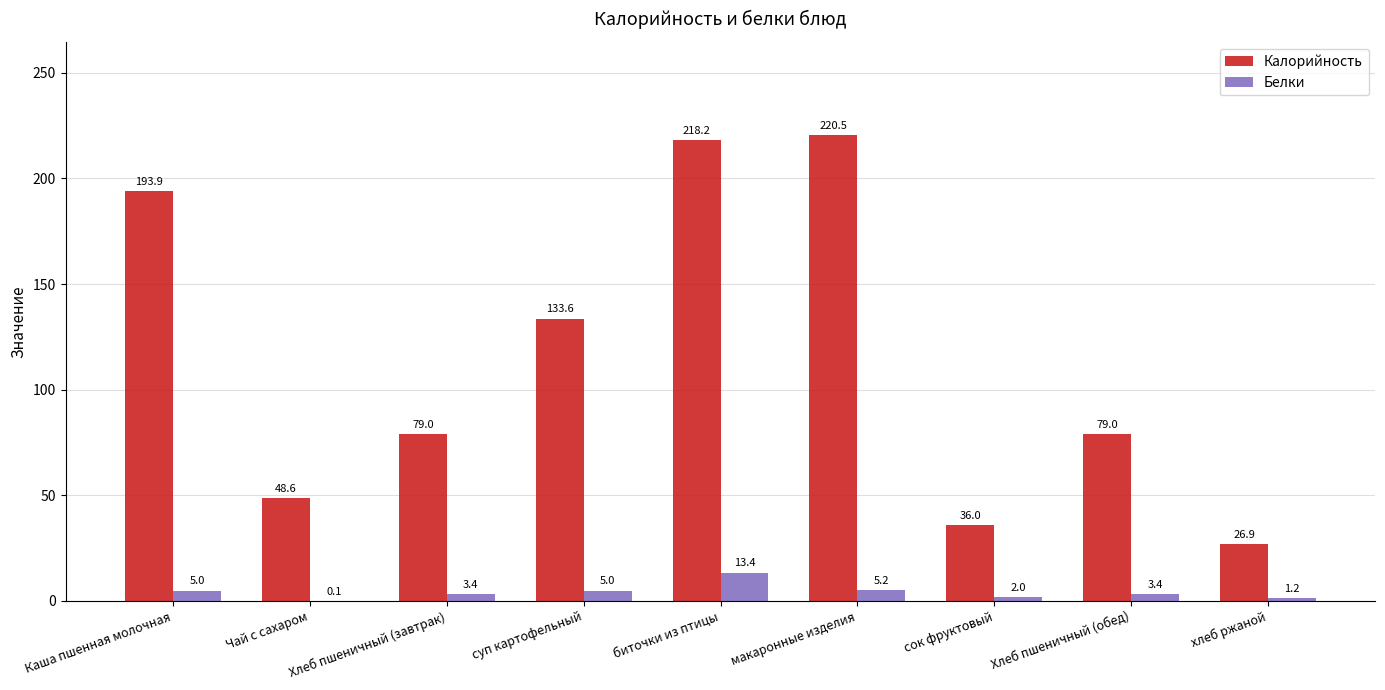

At which label is Белки closest to 6?

макаронные изделия